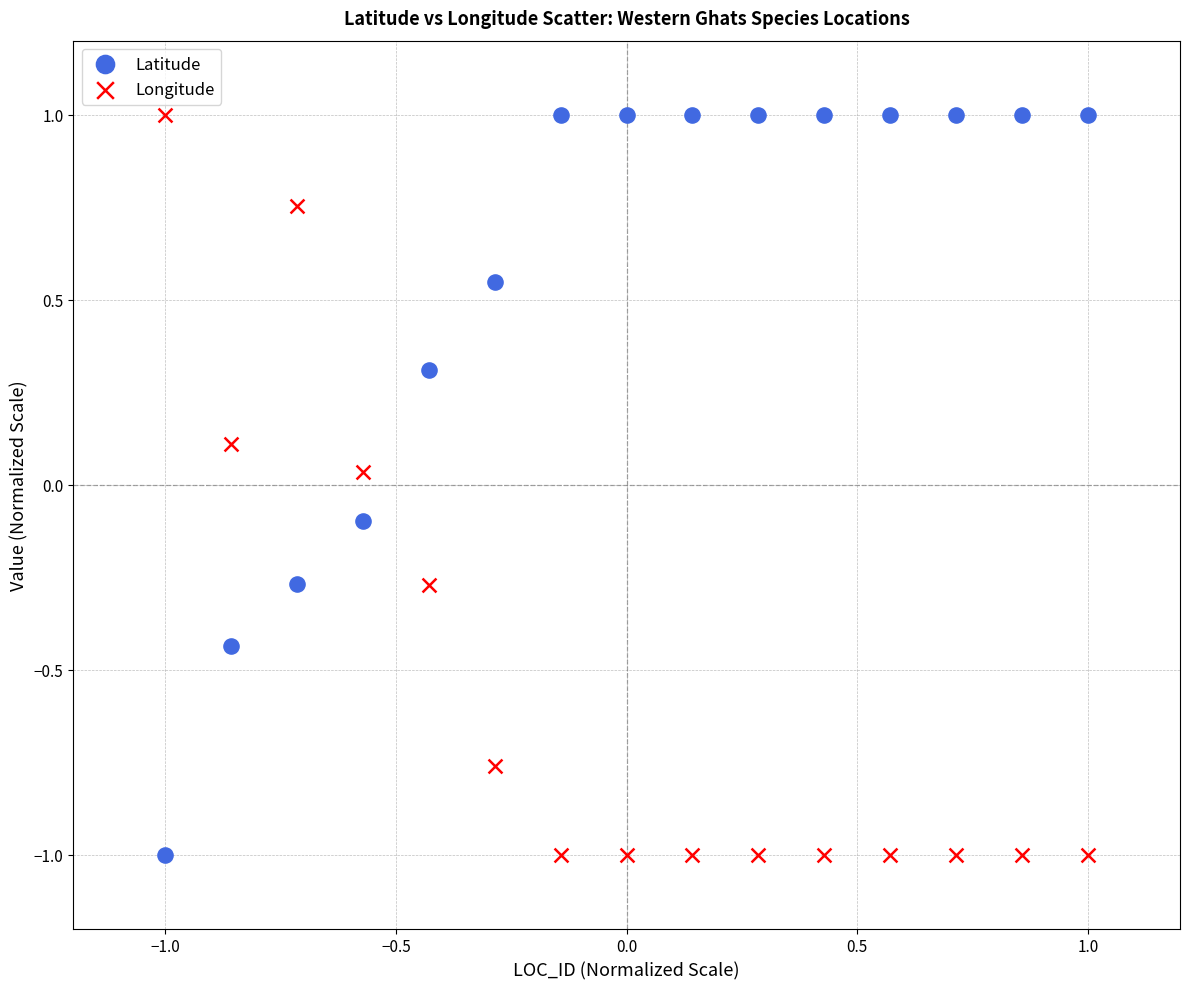

What is the X range (max minus min) for the scatter plot?

2.0